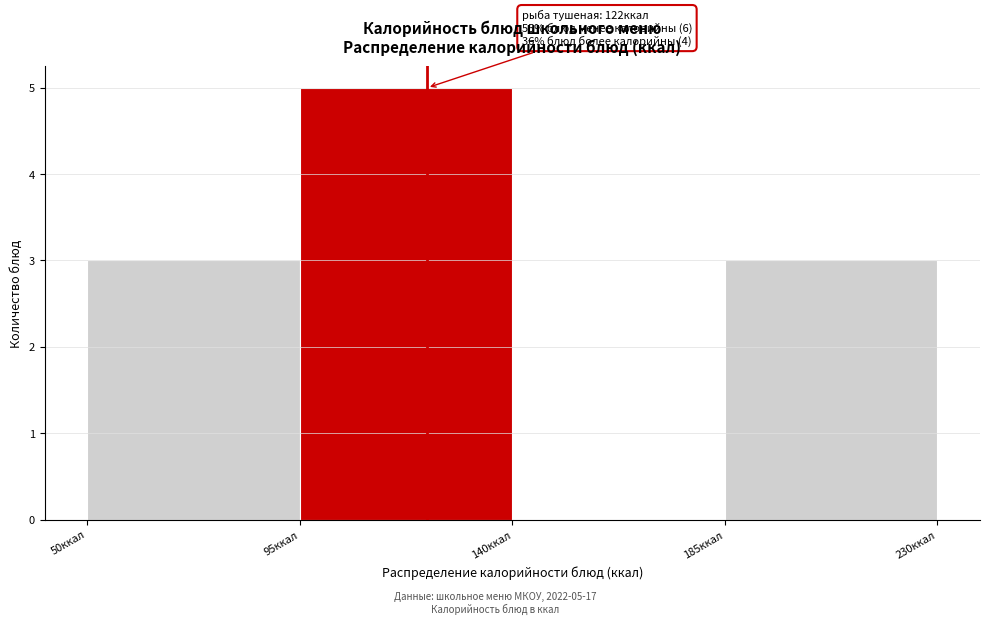

Which range on the x-axis has the tallest bar?

95 to 140